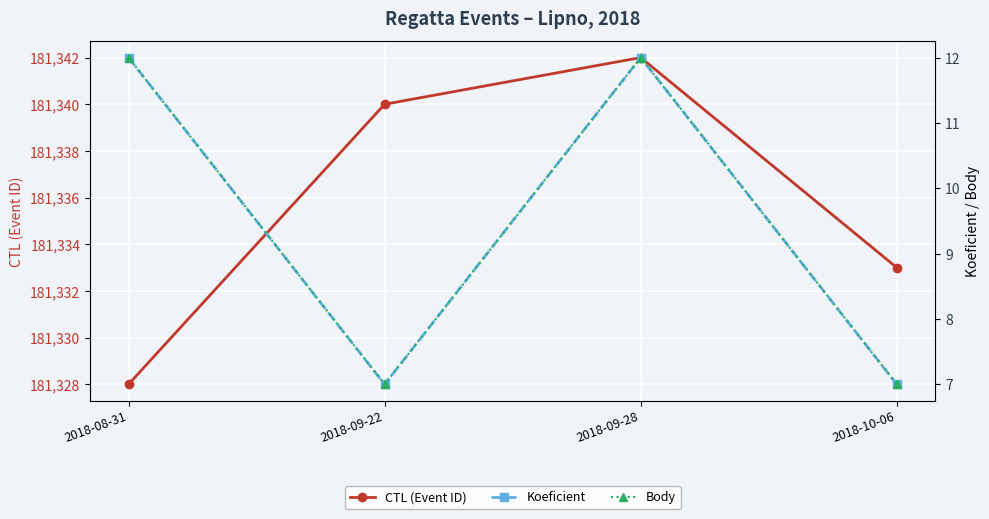

Between 2018-09-28 and 2018-08-31, which is larger?

2018-09-28